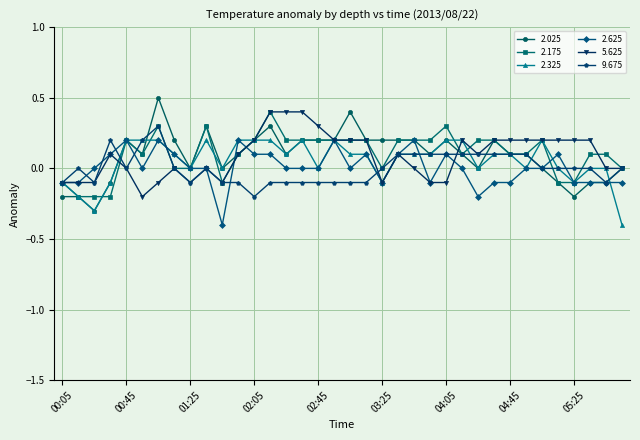

What is the smallest value displayed?

-0.4